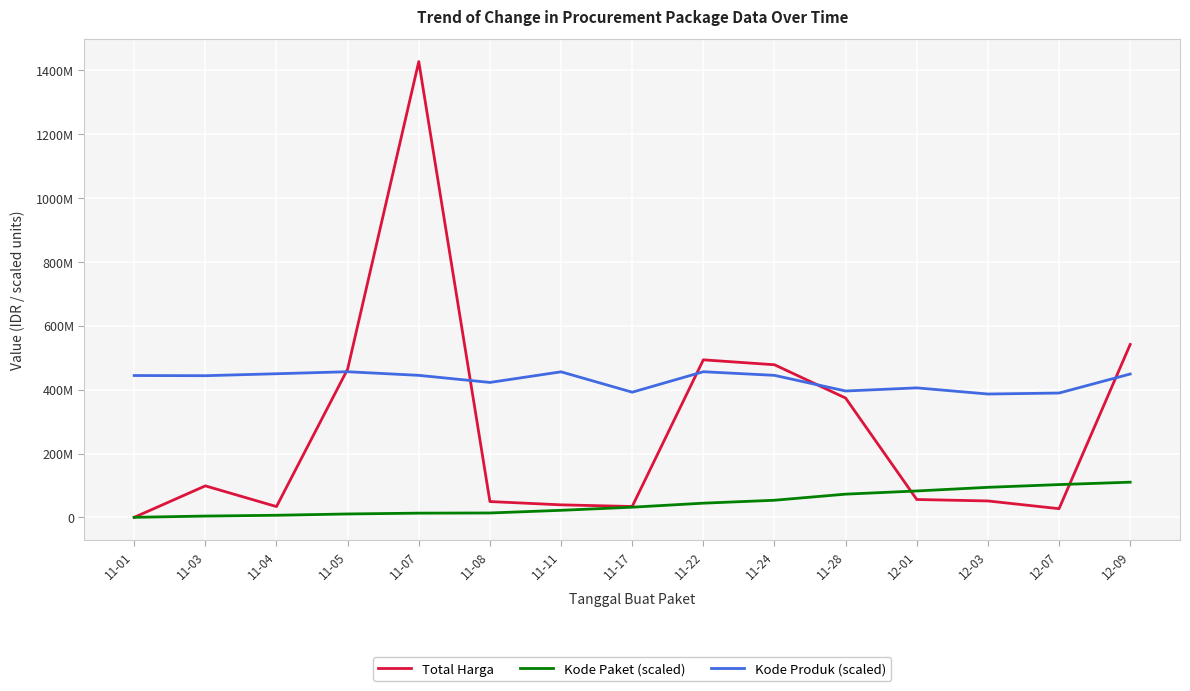

What is the sum of all Total Harga values?

4166679010